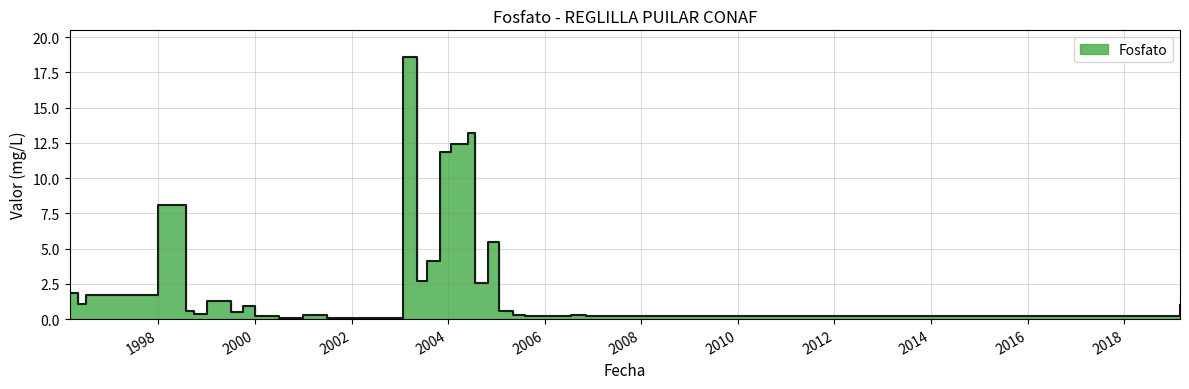

Is it true that the value at 1996-07-01 is 1.7?

True